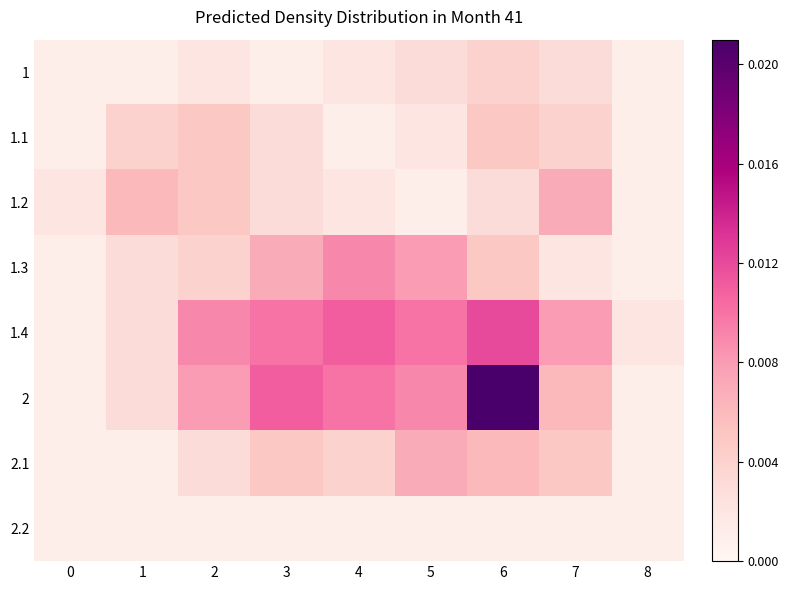

Reading left to right, what are all the values shown in this chart?

1: 0=0.0	1=0.0	2=0.0	3=0.0	4=0.0	5=0.0	6=0.0	7=0.0	8=0.0
1.1: 0=0.0	1=0.0	2=0.0	3=0.0	4=0.0	5=0.0	6=0.0	7=0.0	8=0.0
1.2: 0=0.0	1=0.0	2=0.0	3=0.0	4=0.0	5=0.0	6=0.0	7=0.0	8=0.0
1.3: 0=0.0	1=0.0	2=0.0	3=0.0	4=0.0	5=0.0	6=0.0	7=0.0	8=0.0
1.4: 0=0.0	1=0.0	2=0.0	3=0.0	4=0.0	5=0.0	6=0.0	7=0.0	8=0.0
2: 0=0.0	1=0.0	2=0.0	3=0.0	4=0.0	5=0.0	6=0.0	7=0.0	8=0.0
2.1: 0=0.0	1=0.0	2=0.0	3=0.0	4=0.0	5=0.0	6=0.0	7=0.0	8=0.0
2.2: 0=0.0	1=0.0	2=0.0	3=0.0	4=0.0	5=0.0	6=0.0	7=0.0	8=0.0